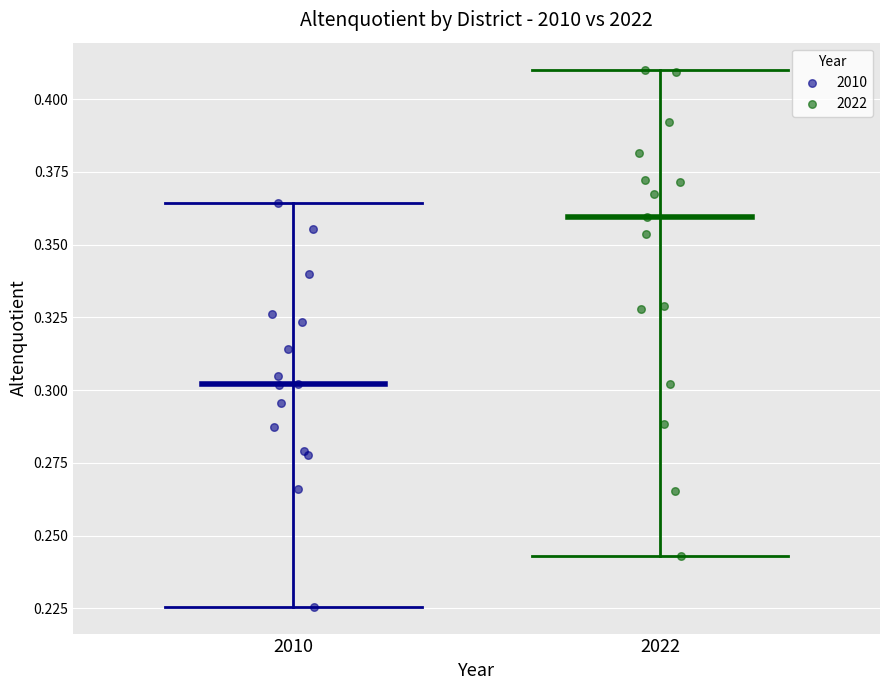

What are all the series names shown in the legend?

2010, 2022